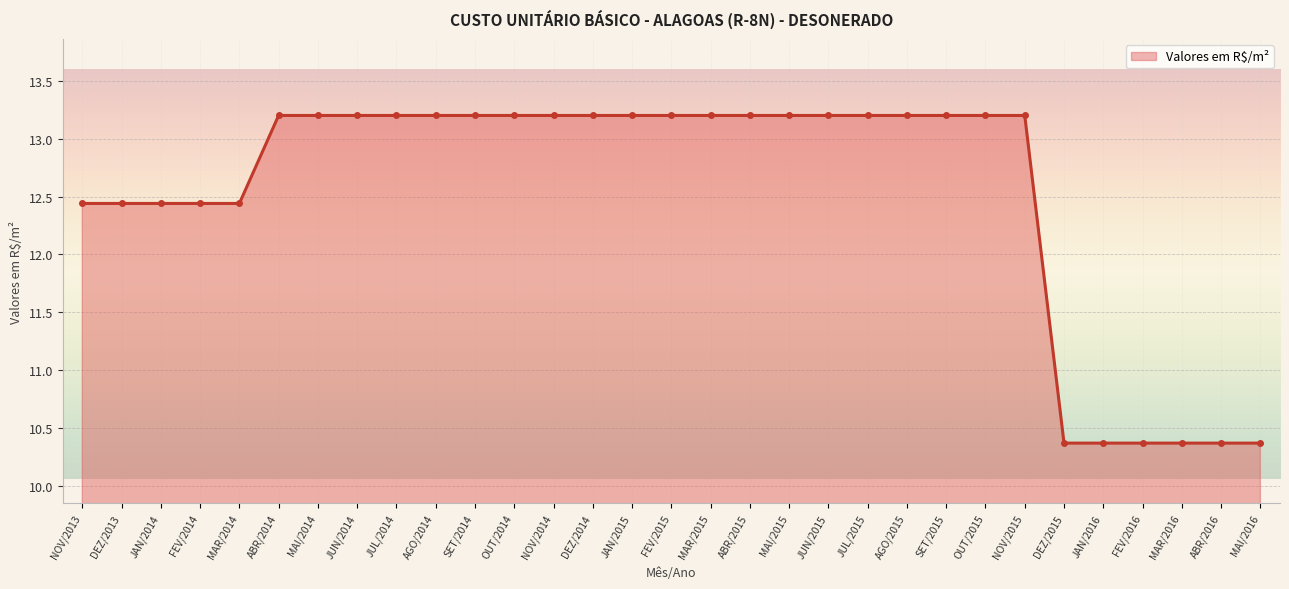

True or false: the data shows 4.4 at ABR/2015.

False